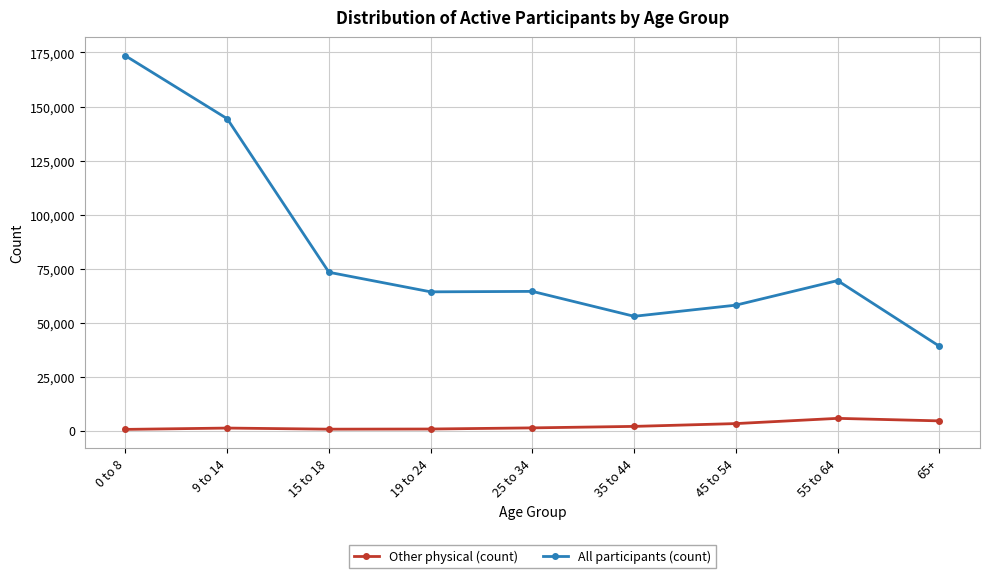

List the series in order of their overall mean, highest first.

All participants (count), Other physical (count)